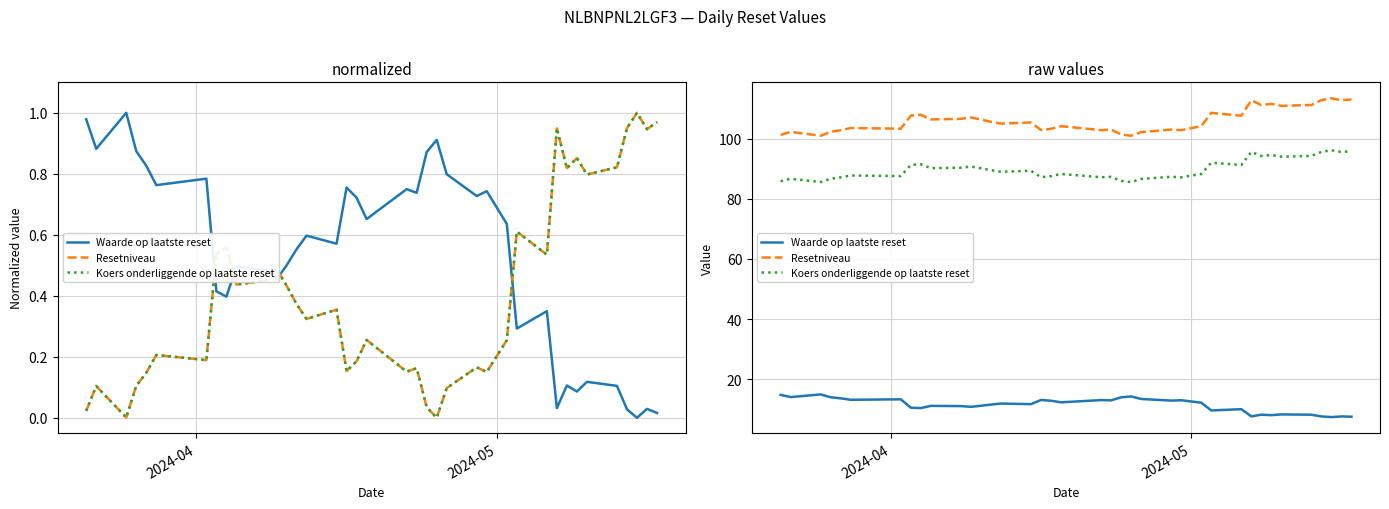

How many values in the Koers onderliggende op laatste reset series are below 89?

18